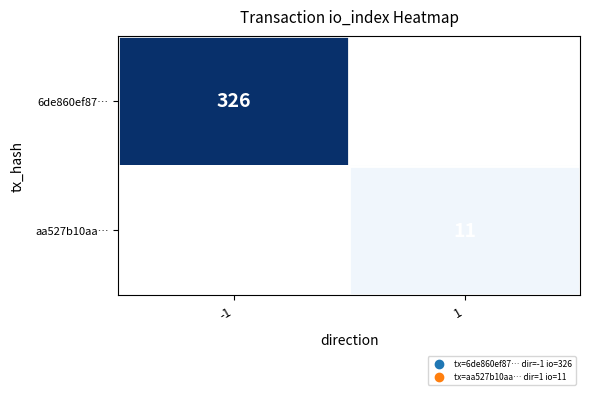

Is it true that 6de860ef87… equals 105 at -1?

False